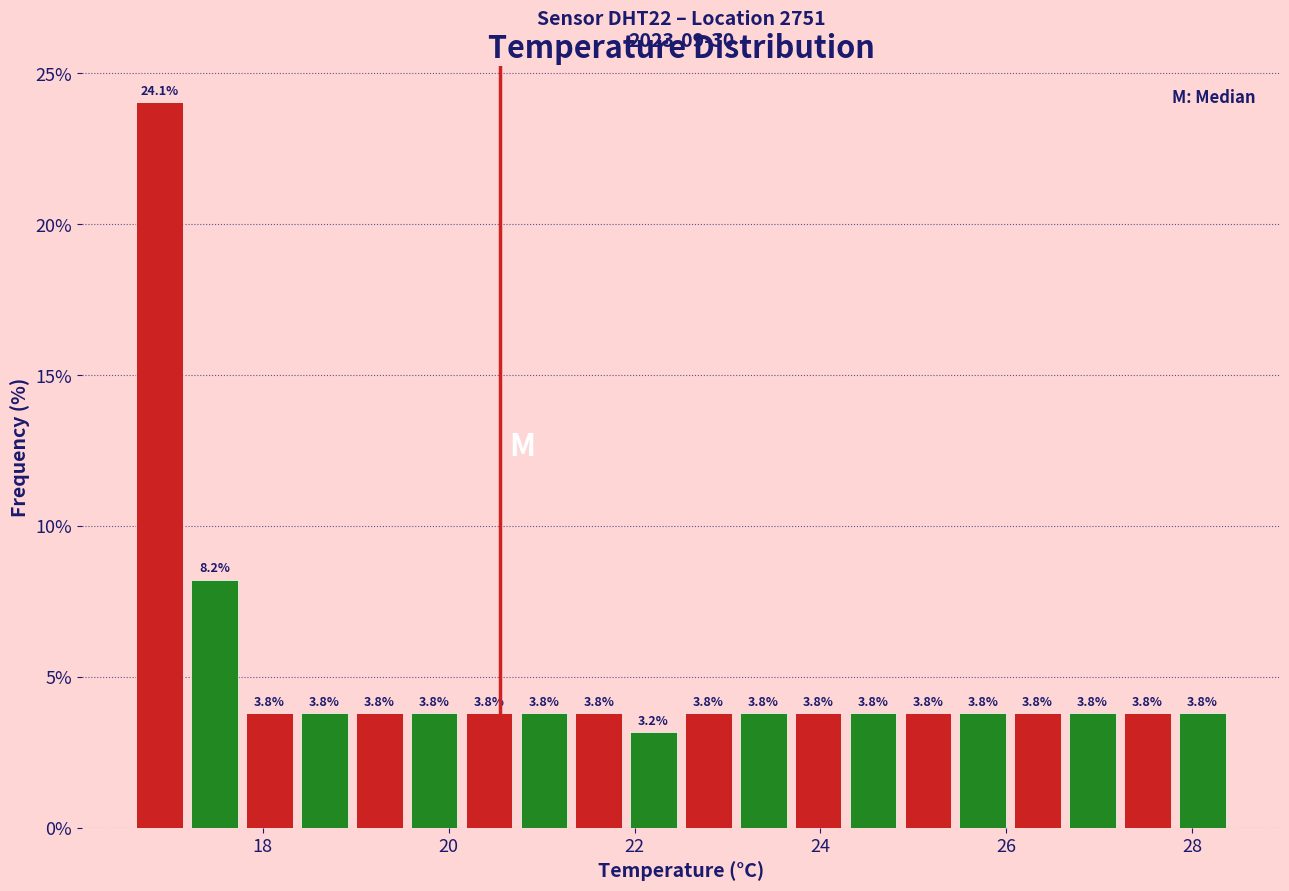

Around what value on the x-axis is the tallest bar? Give the approximate position of its centre, as read against the axis.

16.8